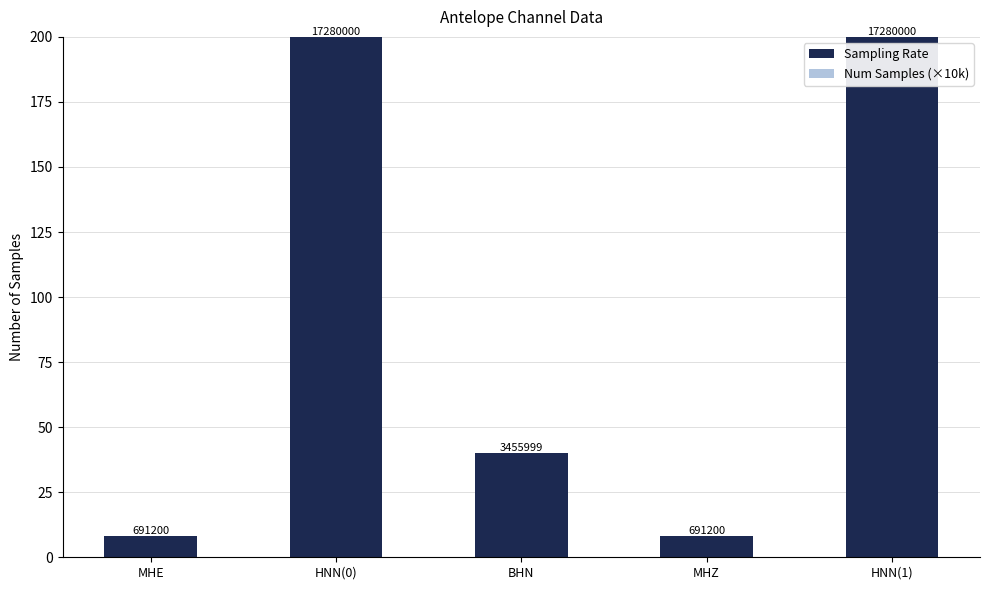

Reading right to left, transcribe all the data shown in this chart.

Sampling Rate: 200	8	40	200	8
Num Samples (×10k): 0	0	0	0	0